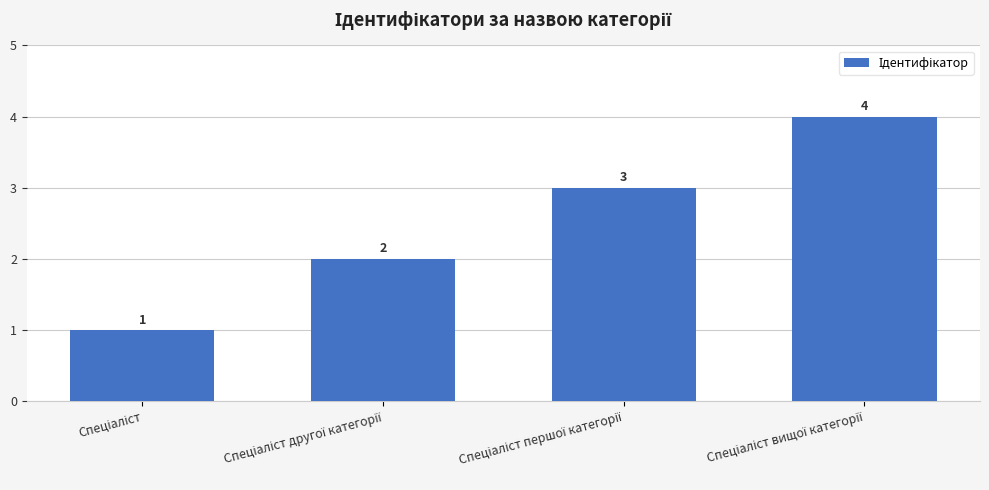

What is the sum of all values?

10